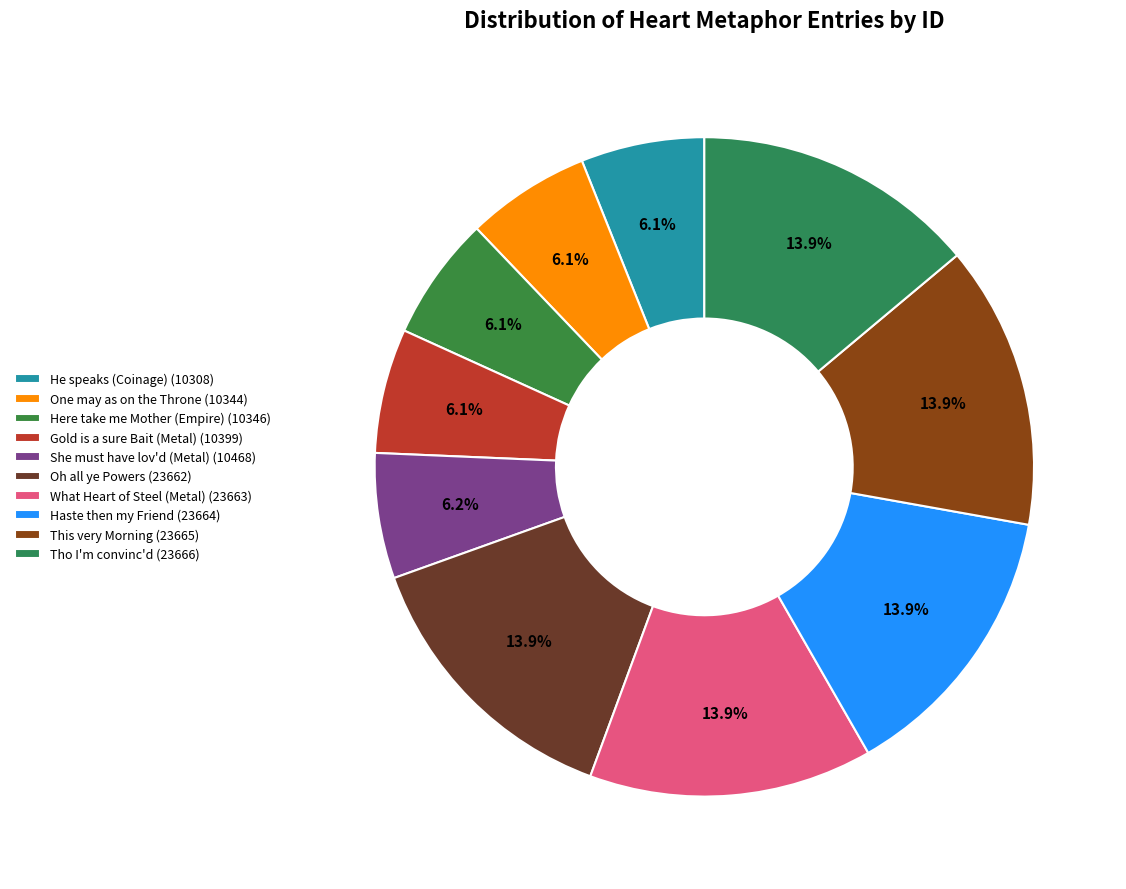

What percentage is NOT represented by She must have lov'd (Metal)?

93.8%